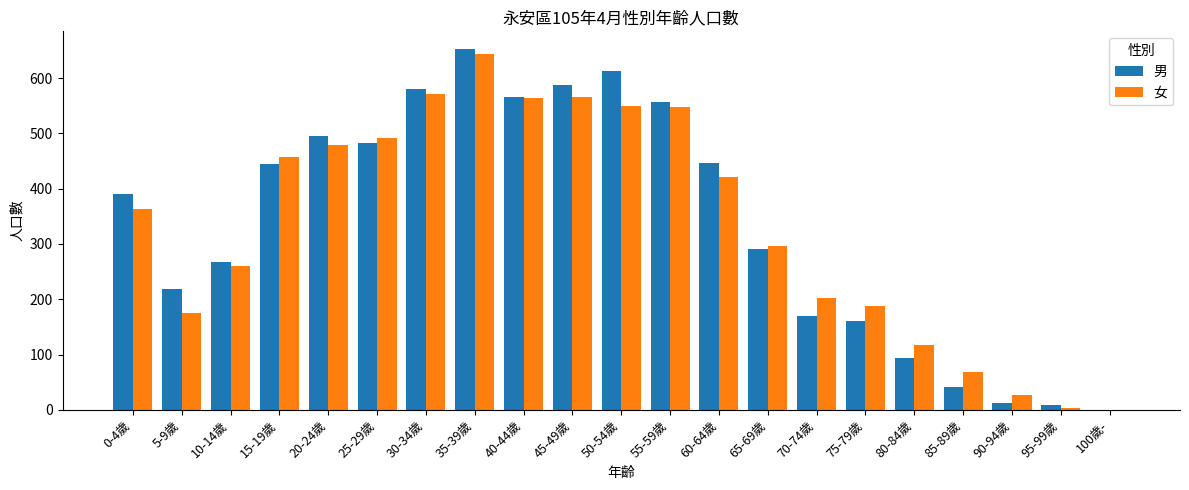

The 男 series shows 613 at 50-54歲. True or false?

True